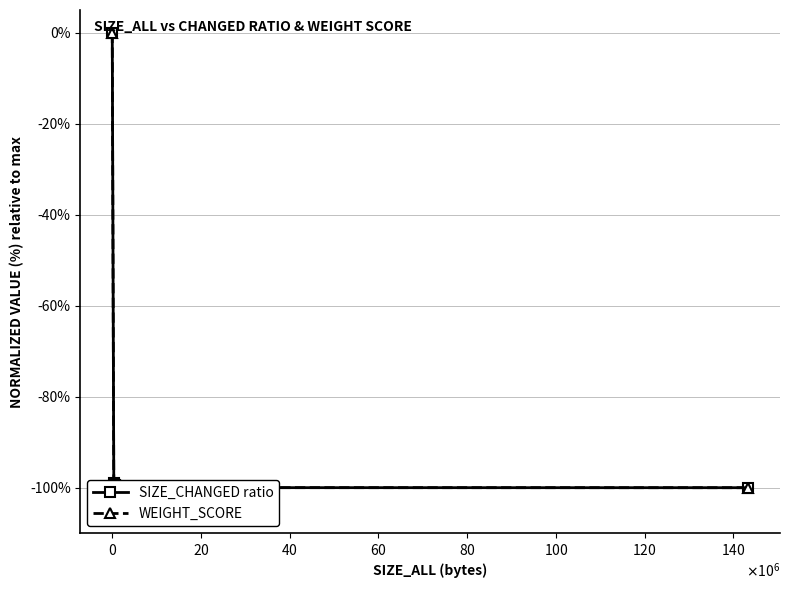

What is the value of the SIZE_CHANGED ratio point at the 10th from the left?

-99.9